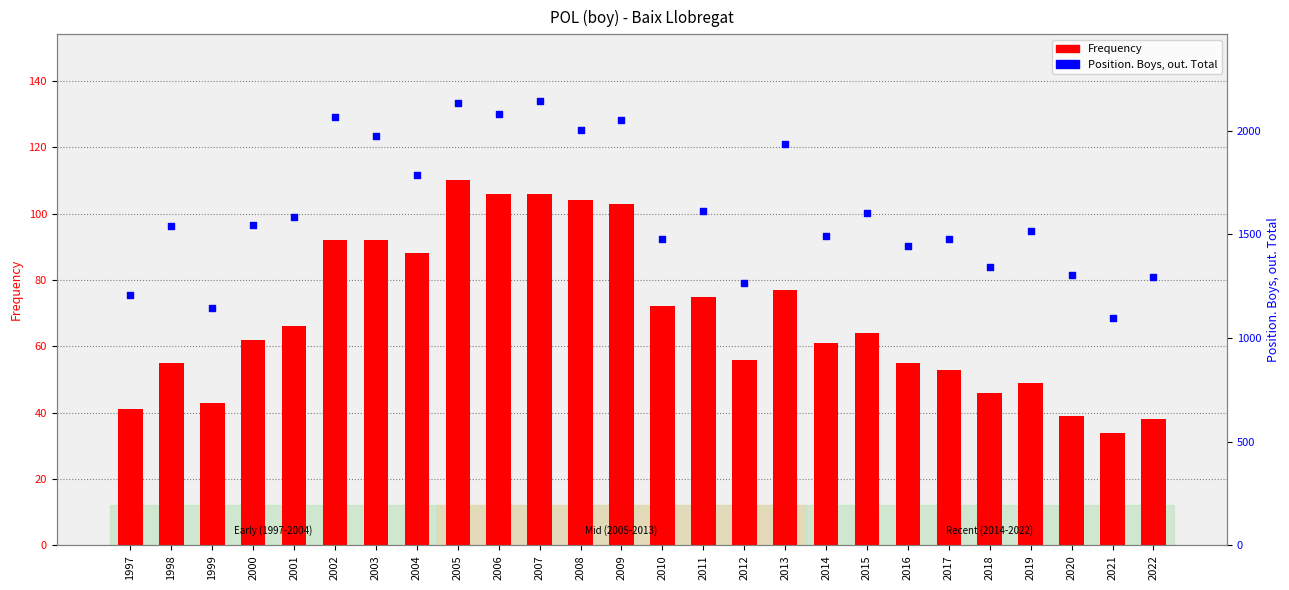

Which series has the largest Y range (max minus min)?

Position. Boys, out. Total